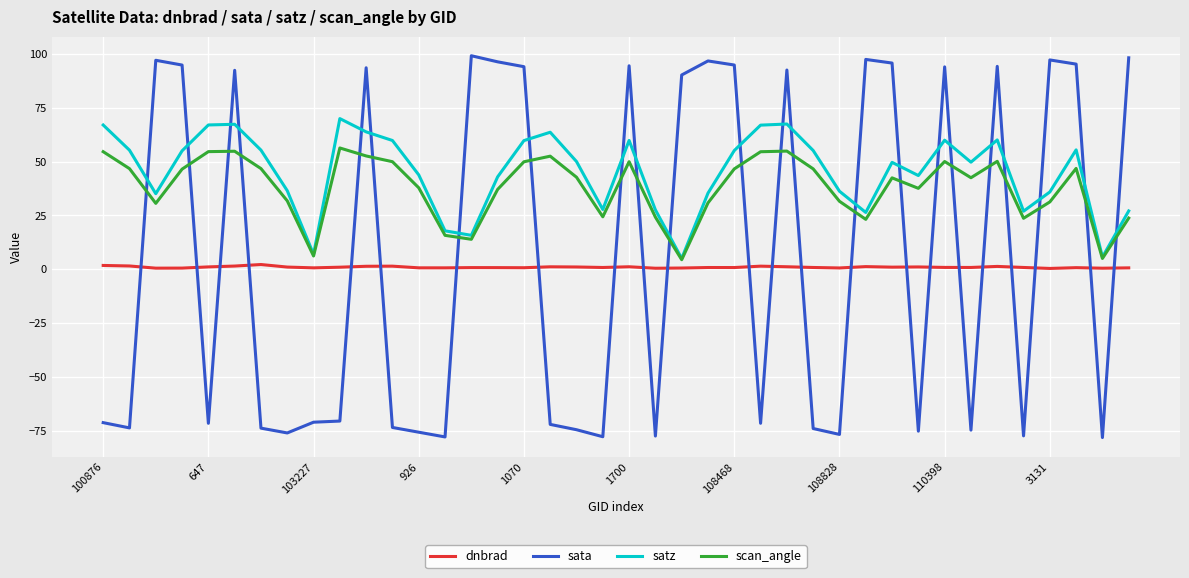

What are all the series names shown in the legend?

dnbrad, sata, satz, scan_angle